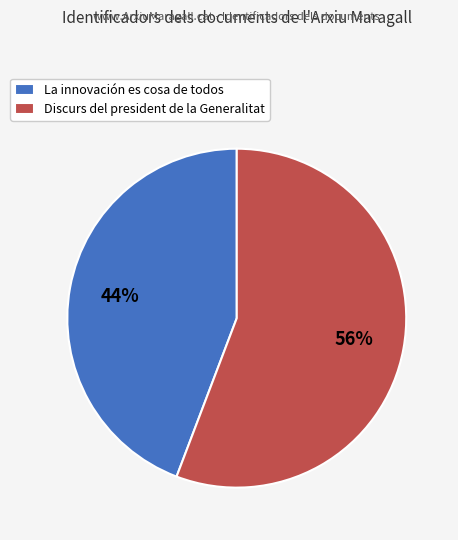

Is Discurs del president de la Generalitat the majority of the pie?

Yes